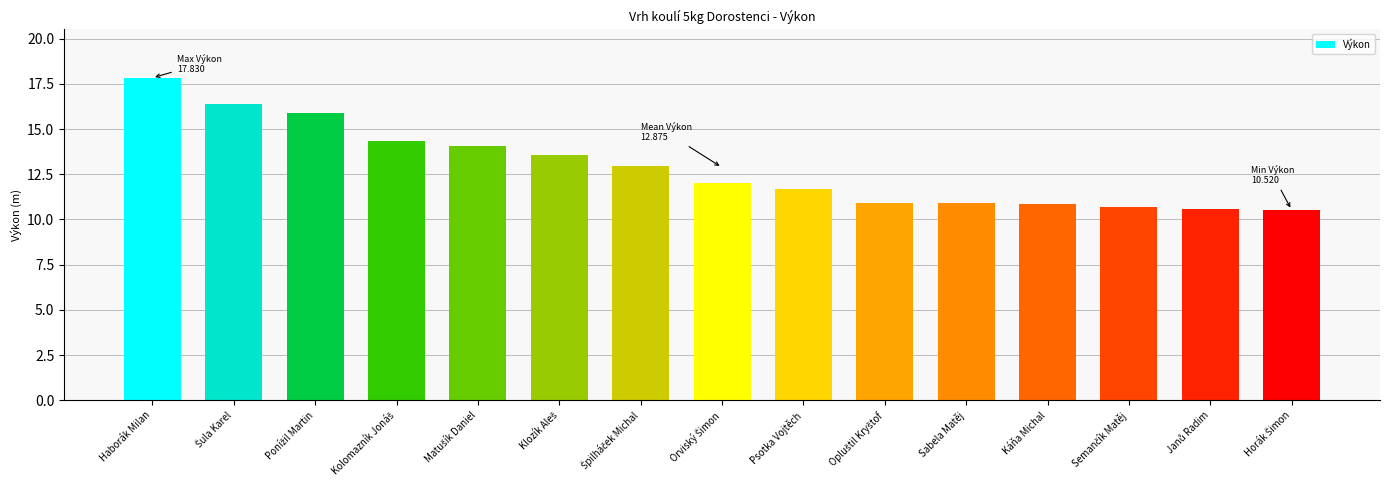

What is the difference between the maximum and minimum values?

7.3